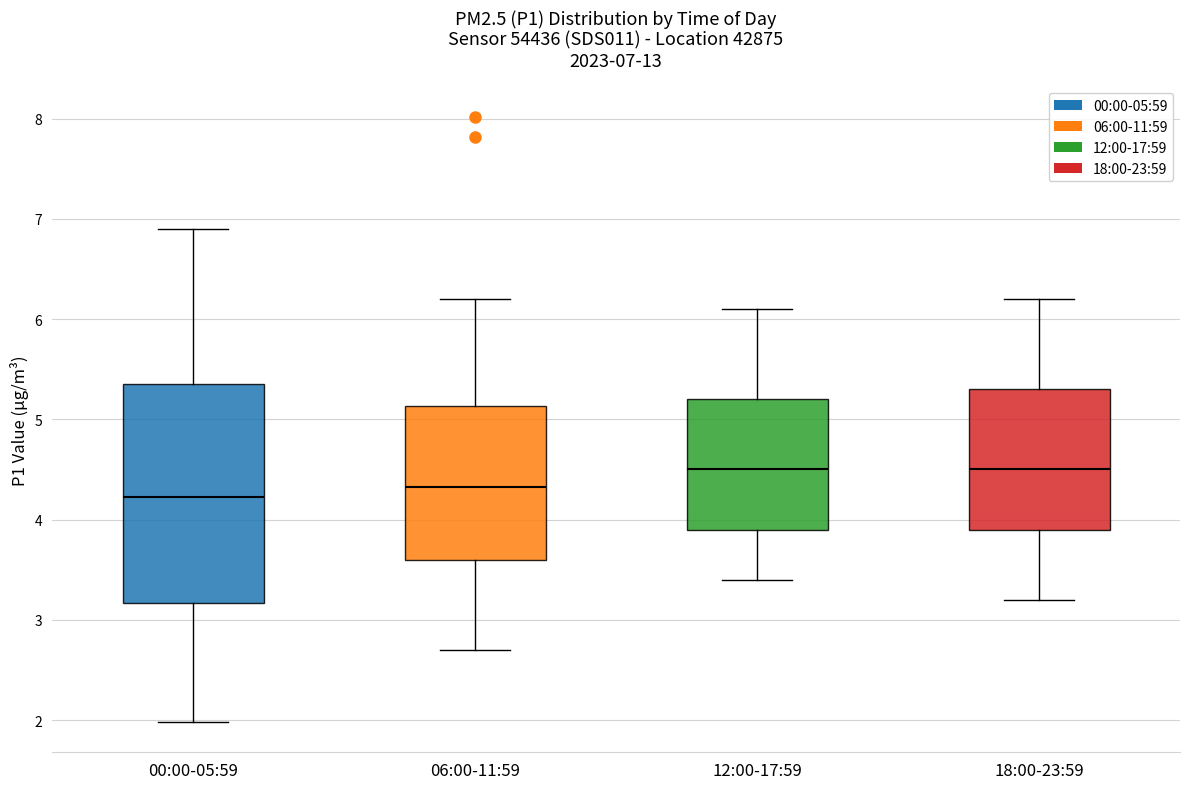

Which box has the lowest median line?

00:00-05:59